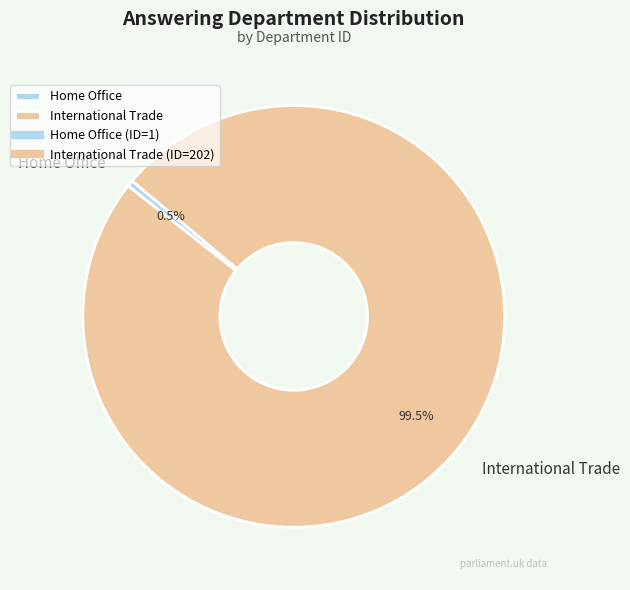

How many slices are in this pie chart?

2